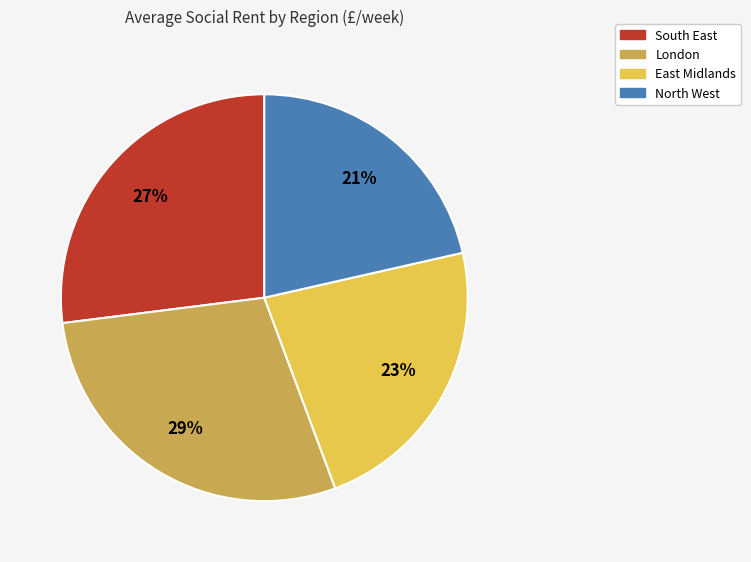

To the nearest percent, what percentage of the pie is East Midlands?

23%